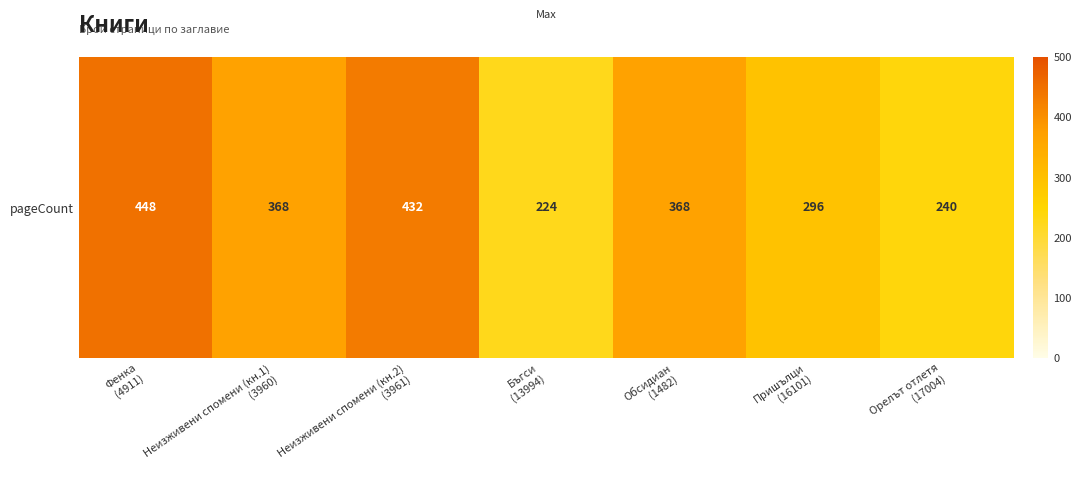

The value at Неизживени спомени (кн.2)
(3961) is 112. True or false?

False